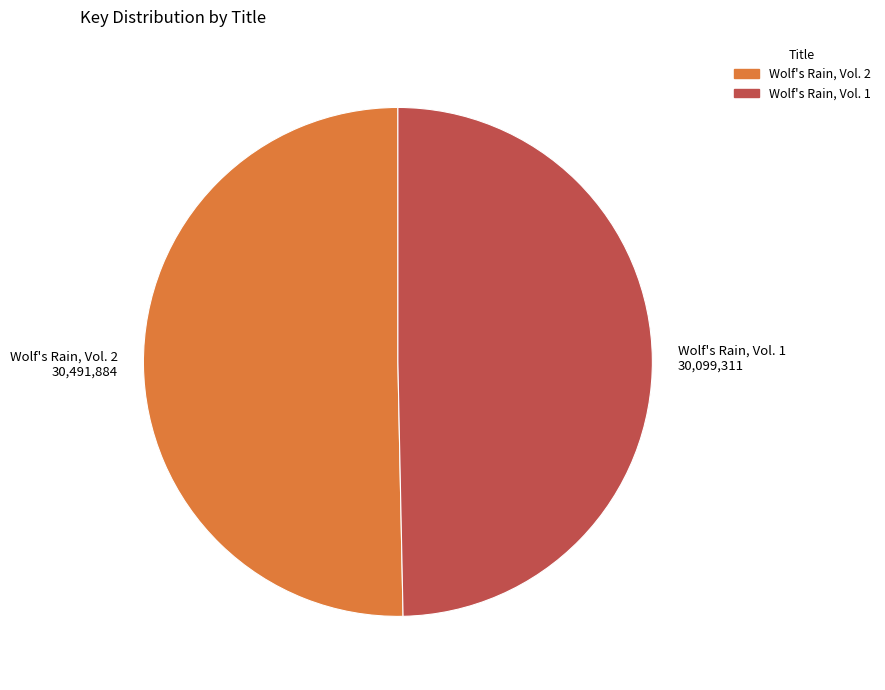

Which category has the smallest portion of the pie?

Wolf's Rain, Vol. 1